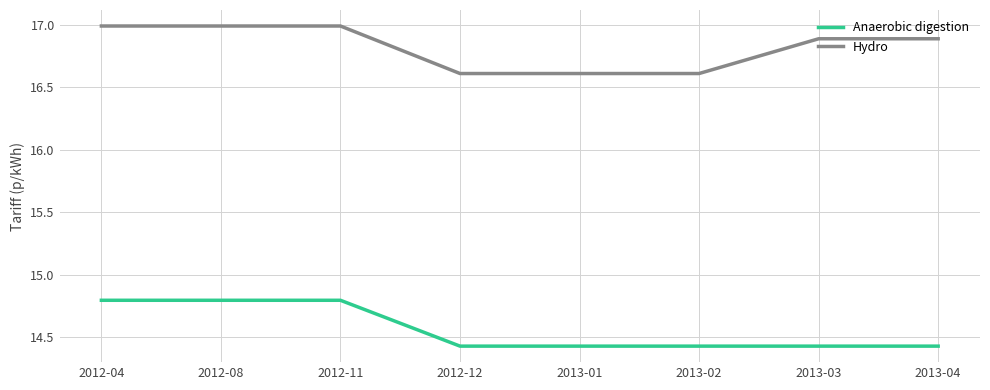

How many Anaerobic digestion values are between 14 and 15?

8